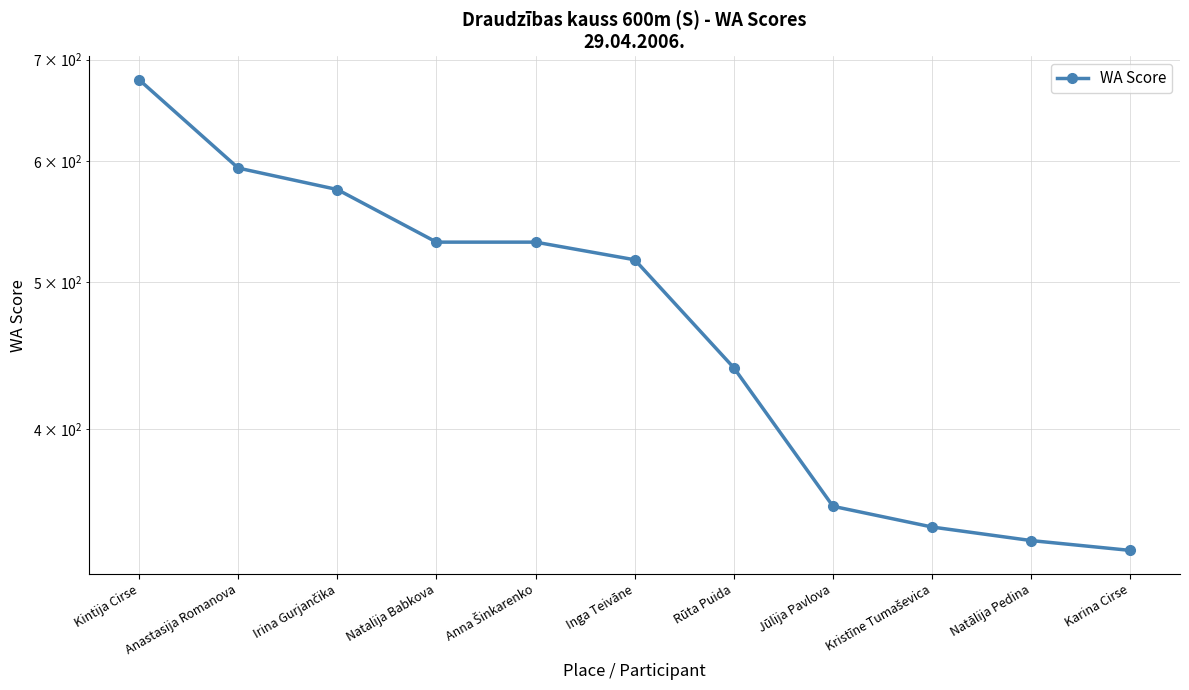

What is the average value?

476